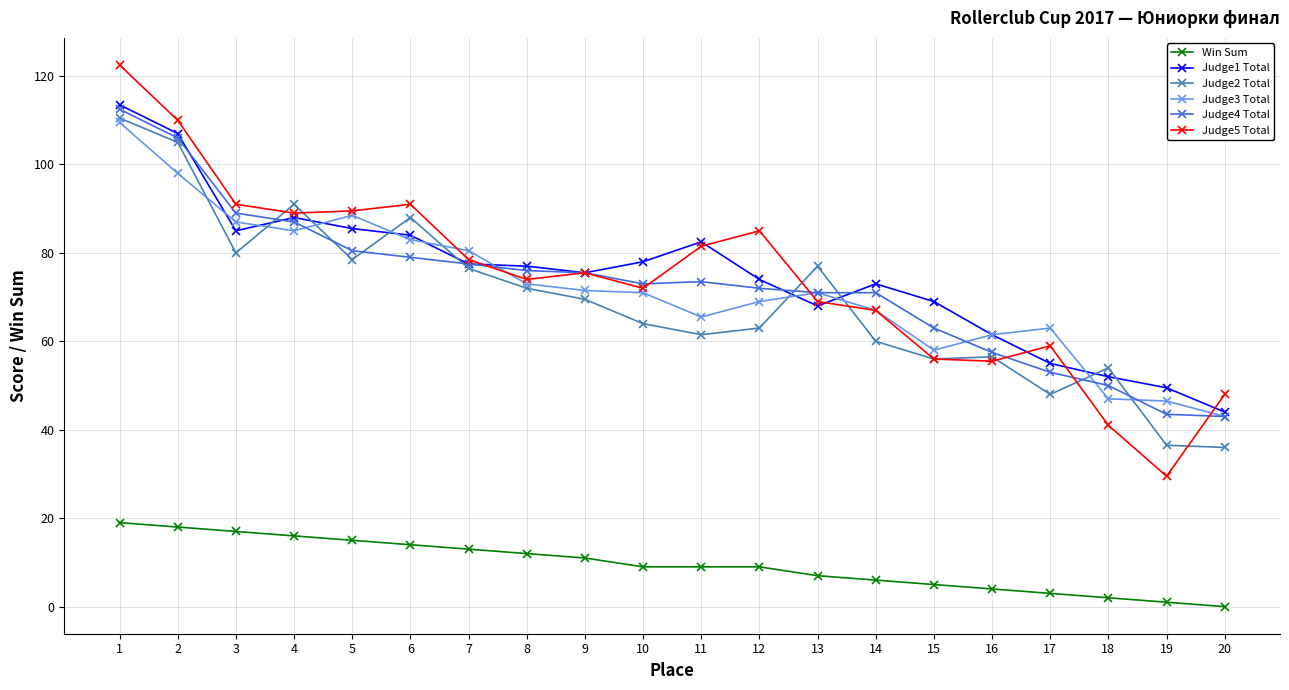

Is it true that Judge5 Total equals 132.7 at 8?

False